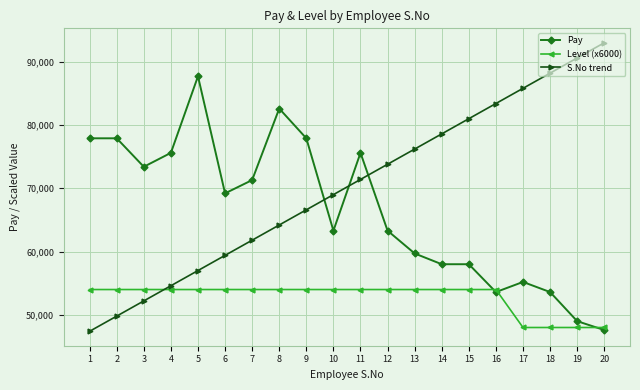

What is the average value of the Level (x6000) series?

52800